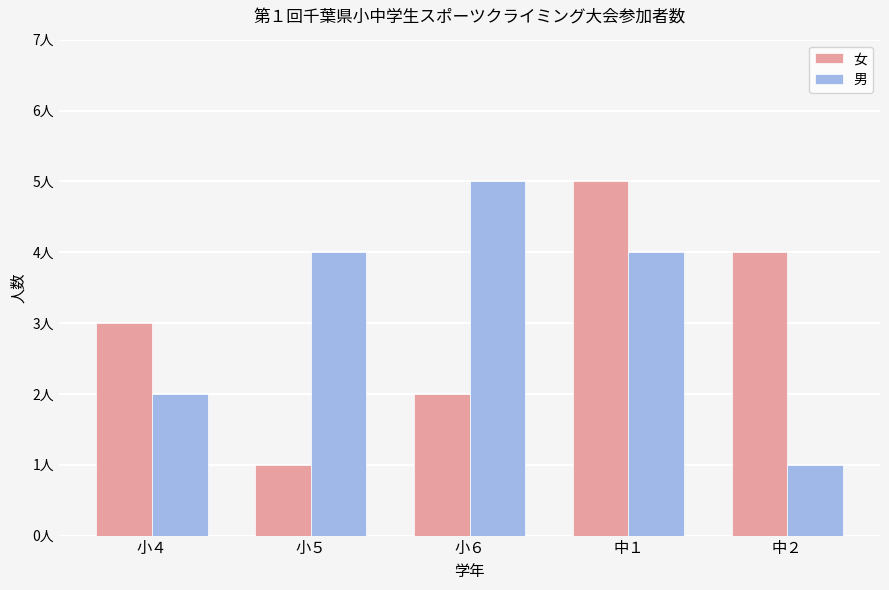

What is the average value of the 男 series?

3